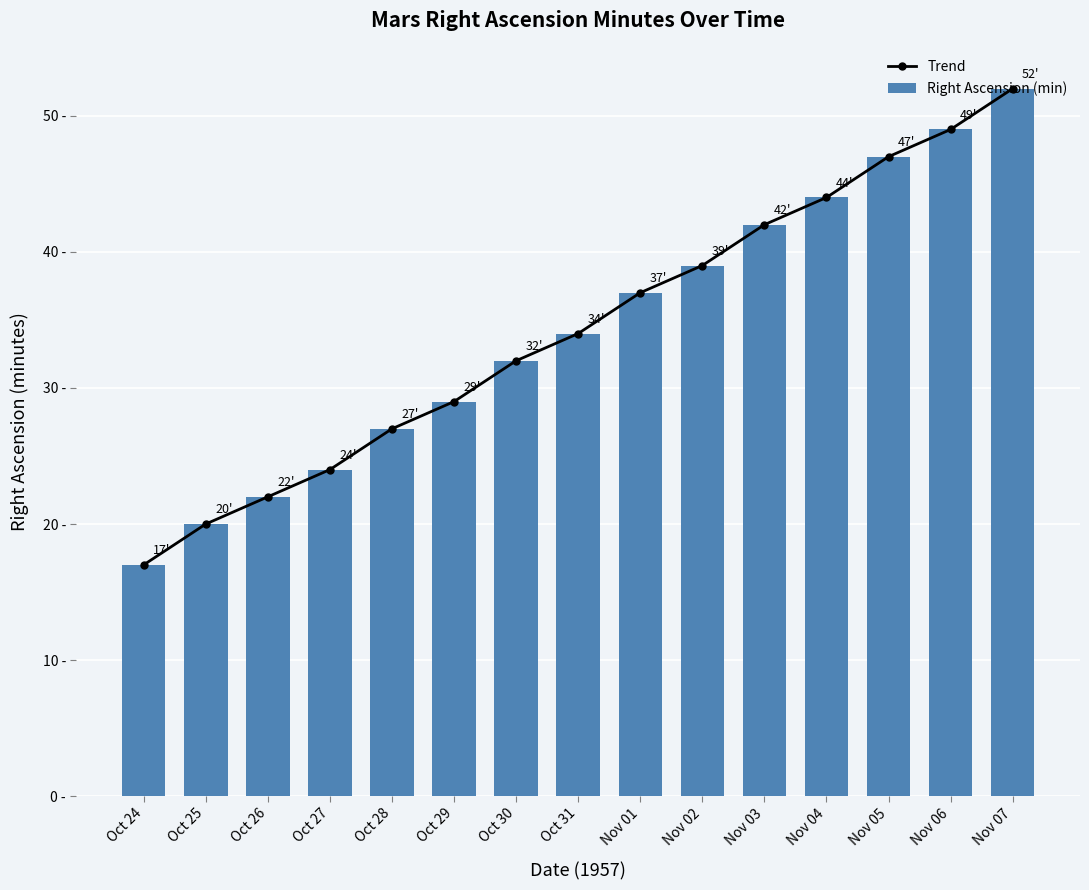

What position from the right is Oct 24?

15